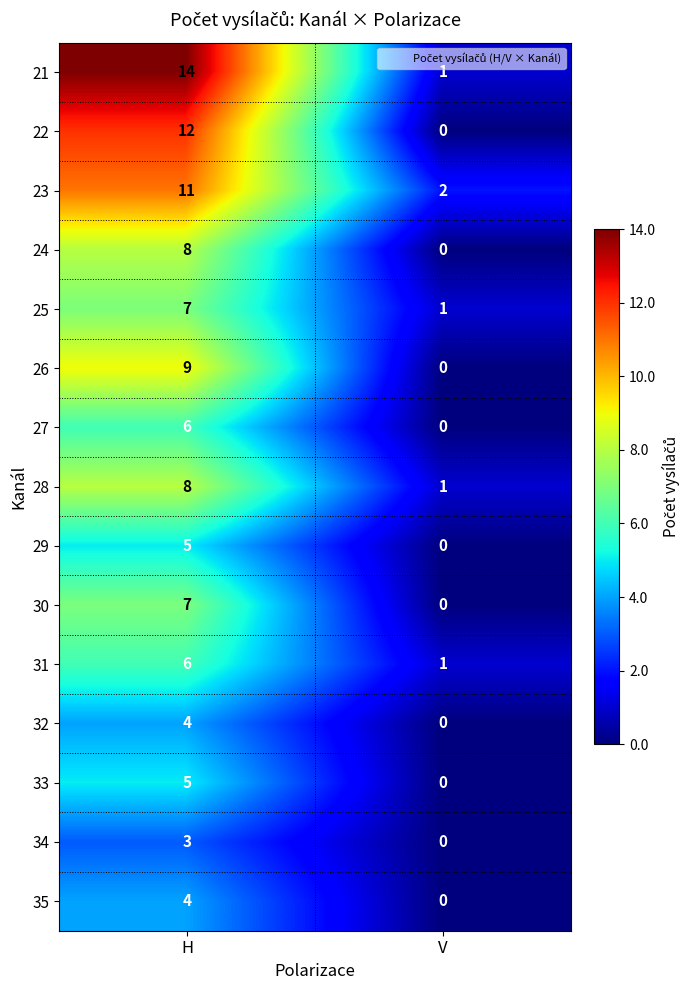

The 26 series shows 0 at V. True or false?

True